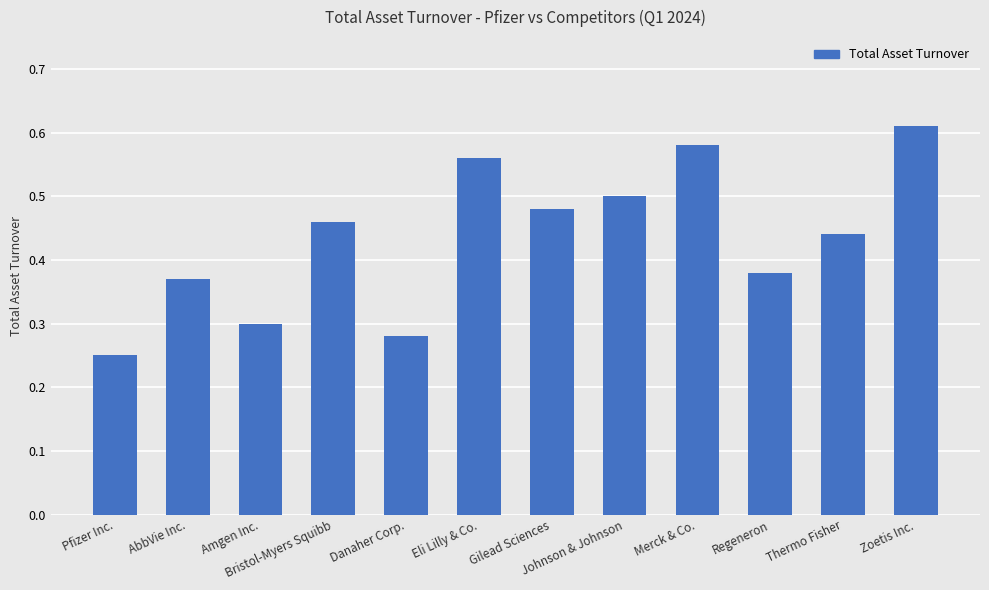

How many bars are there in total?

12